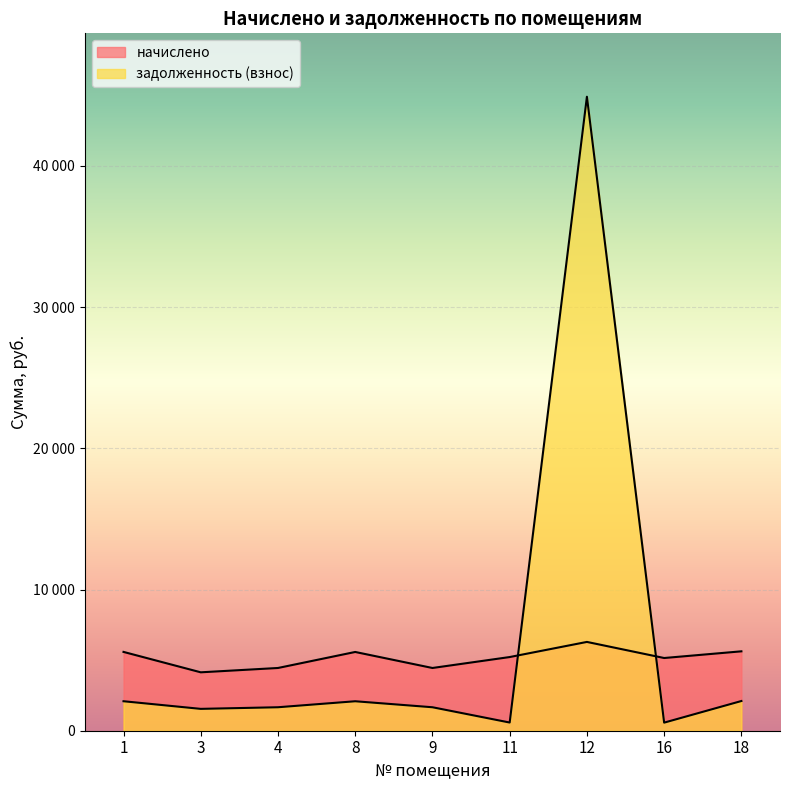

What is the difference between the начислено values at 8 and 11?

359.8